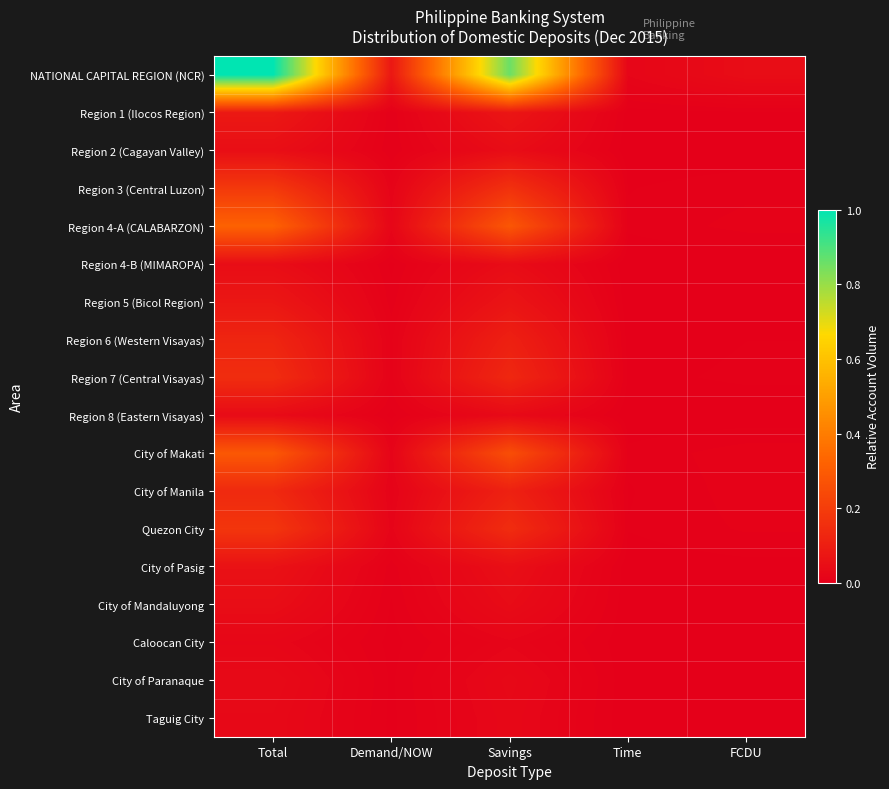

Reading left to right, transcribe all the data shown in this chart.

NATIONAL CAPITAL REGION (NCR): Total=1.0	Demand/NOW=0.1	Savings=0.9	Time=0.0	FCDU=0.0
Region 1 (Ilocos Region): Total=0.1	Demand/NOW=0.0	Savings=0.1	Time=0.0	FCDU=0.0
Region 2 (Cagayan Valley): Total=0.0	Demand/NOW=0.0	Savings=0.0	Time=0.0	FCDU=0.0
Region 3 (Central Luzon): Total=0.2	Demand/NOW=0.0	Savings=0.2	Time=0.0	FCDU=0.0
Region 4-A (CALABARZON): Total=0.3	Demand/NOW=0.0	Savings=0.3	Time=0.0	FCDU=0.0
Region 4-B (MIMAROPA): Total=0.0	Demand/NOW=0.0	Savings=0.0	Time=0.0	FCDU=0.0
Region 5 (Bicol Region): Total=0.1	Demand/NOW=0.0	Savings=0.1	Time=0.0	FCDU=0.0
Region 6 (Western Visayas): Total=0.1	Demand/NOW=0.0	Savings=0.1	Time=0.0	FCDU=0.0
Region 7 (Central Visayas): Total=0.1	Demand/NOW=0.0	Savings=0.1	Time=0.0	FCDU=0.0
Region 8 (Eastern Visayas): Total=0.0	Demand/NOW=0.0	Savings=0.0	Time=0.0	FCDU=0.0
City of Makati: Total=0.3	Demand/NOW=0.0	Savings=0.3	Time=0.0	FCDU=0.0
City of Manila: Total=0.1	Demand/NOW=0.0	Savings=0.1	Time=0.0	FCDU=0.0
Quezon City: Total=0.2	Demand/NOW=0.0	Savings=0.1	Time=0.0	FCDU=0.0
City of Pasig: Total=0.1	Demand/NOW=0.0	Savings=0.1	Time=0.0	FCDU=0.0
City of Mandaluyong: Total=0.0	Demand/NOW=0.0	Savings=0.0	Time=0.0	FCDU=0.0
Caloocan City: Total=0.0	Demand/NOW=0.0	Savings=0.0	Time=0.0	FCDU=0.0
City of Paranaque: Total=0.0	Demand/NOW=0.0	Savings=0.0	Time=0.0	FCDU=0.0
Taguig City: Total=0.0	Demand/NOW=0.0	Savings=0.0	Time=0.0	FCDU=0.0